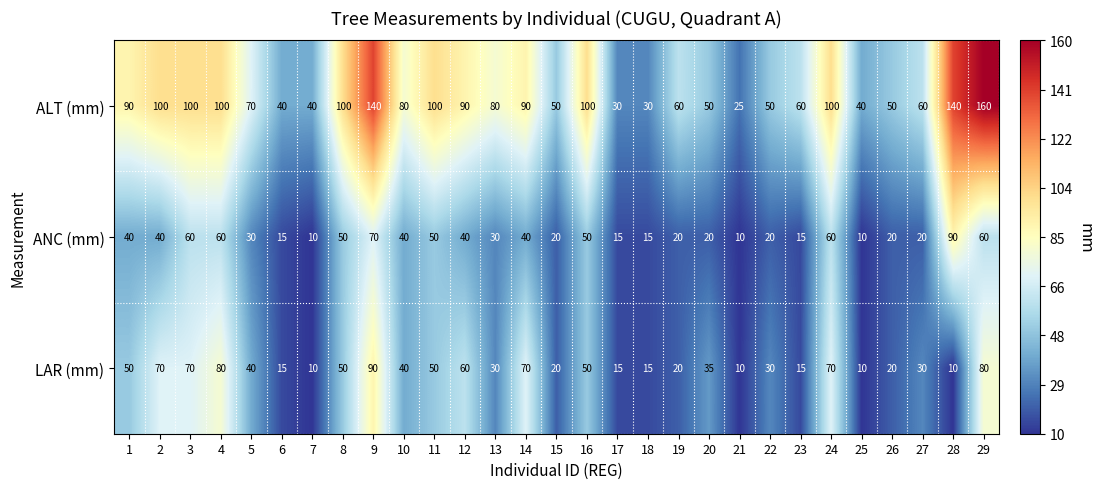

What is the sum of the ALT (mm) values at 10 and 1?

170